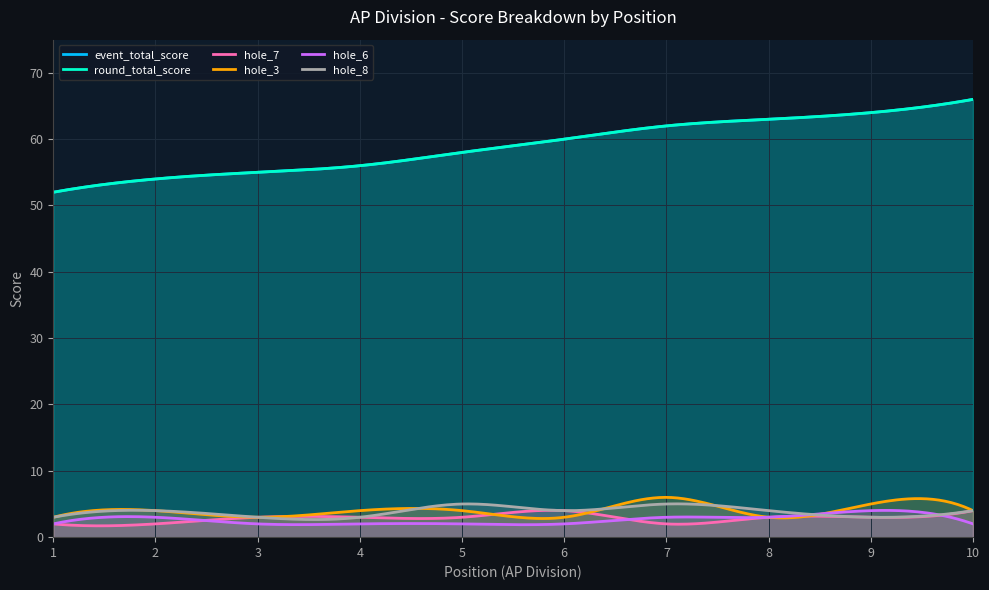

How many lines are shown in the chart?

6